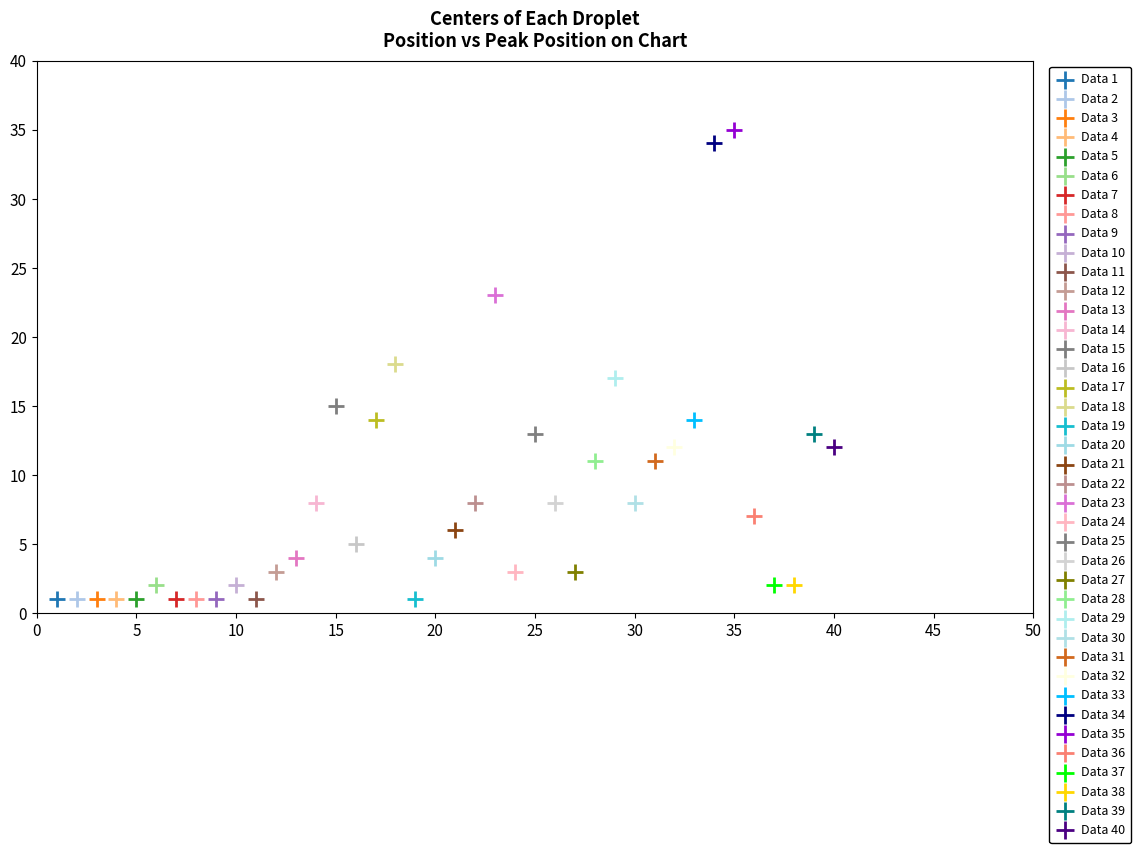

Which series contains the highest Y value?

Data 35